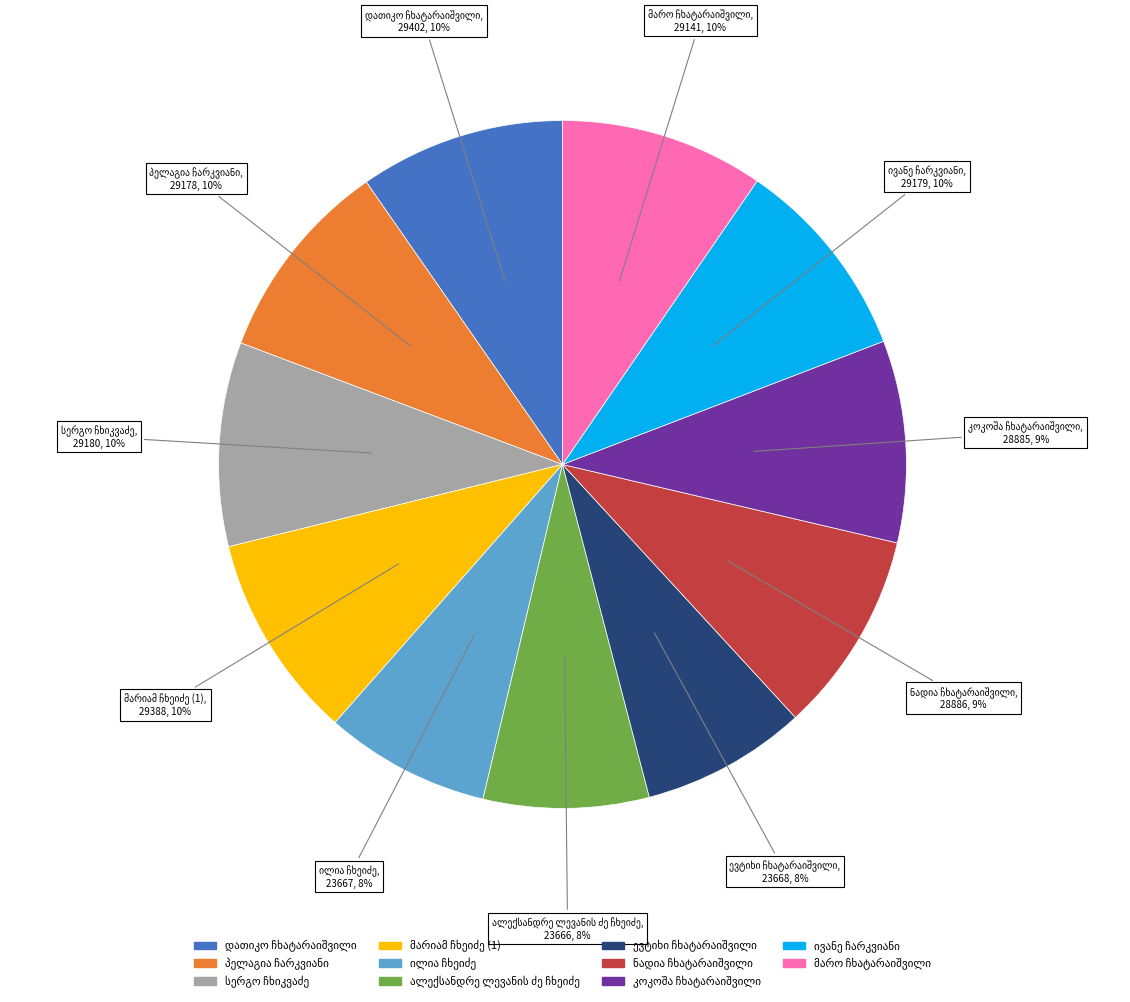

Does any single category account for the majority?

No